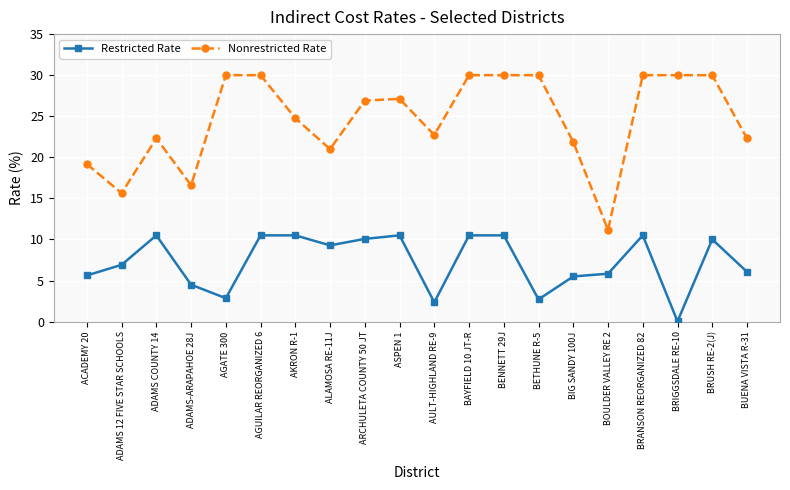

The value of Nonrestricted Rate at BRUSH RE-2(J) is 30.0. True or false?

True